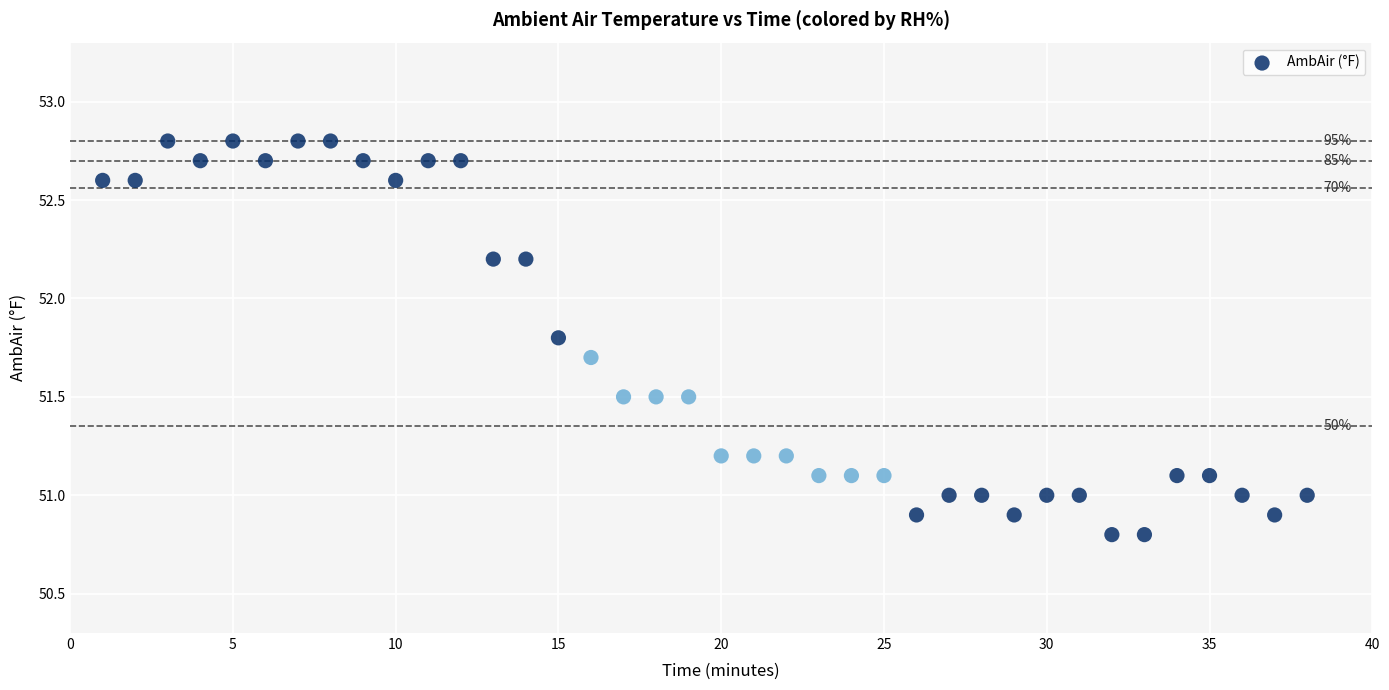

What is the range of X values (max minus min)?

37.0